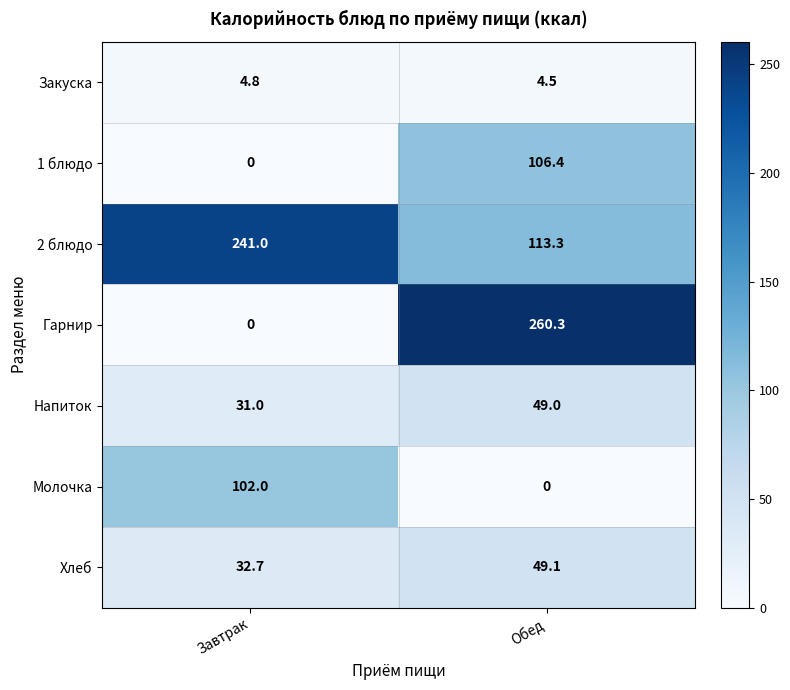

Between Завтрак and Обед, which series saw the biggest shift?

Гарнир